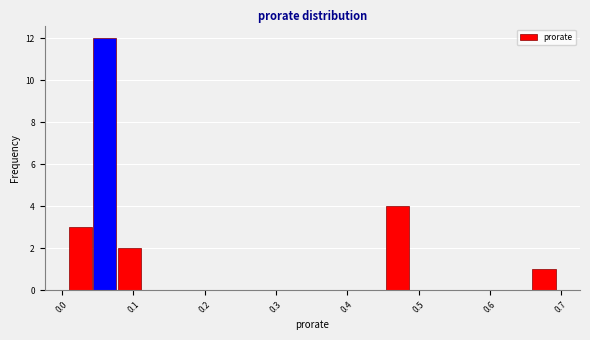

Around what value on the x-axis is the tallest bar? Give the approximate position of its centre, as read against the axis.

0.06